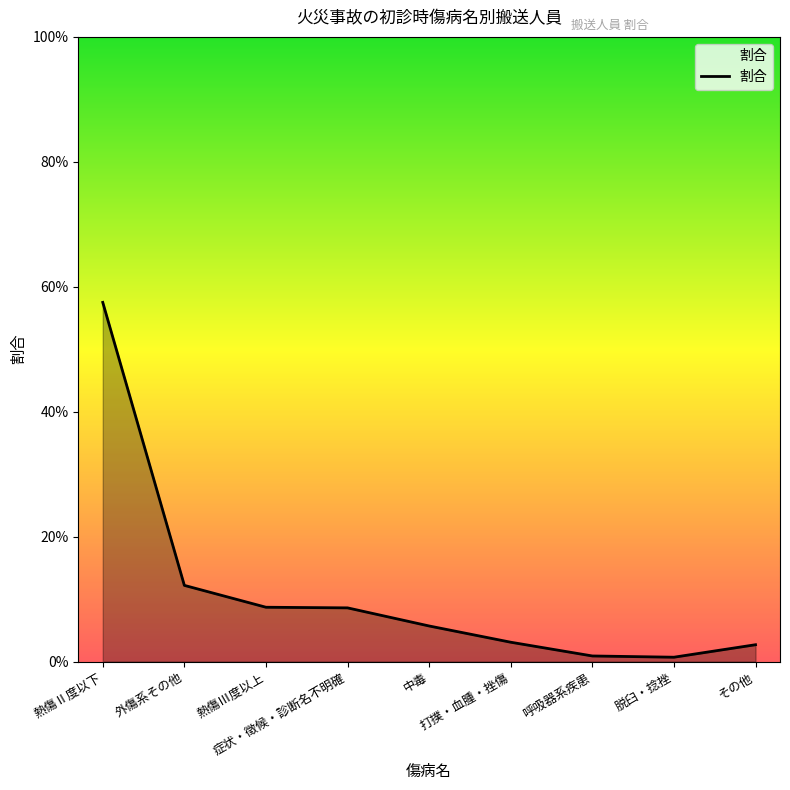

Where is the first local minimum?

脱臼・捻挫